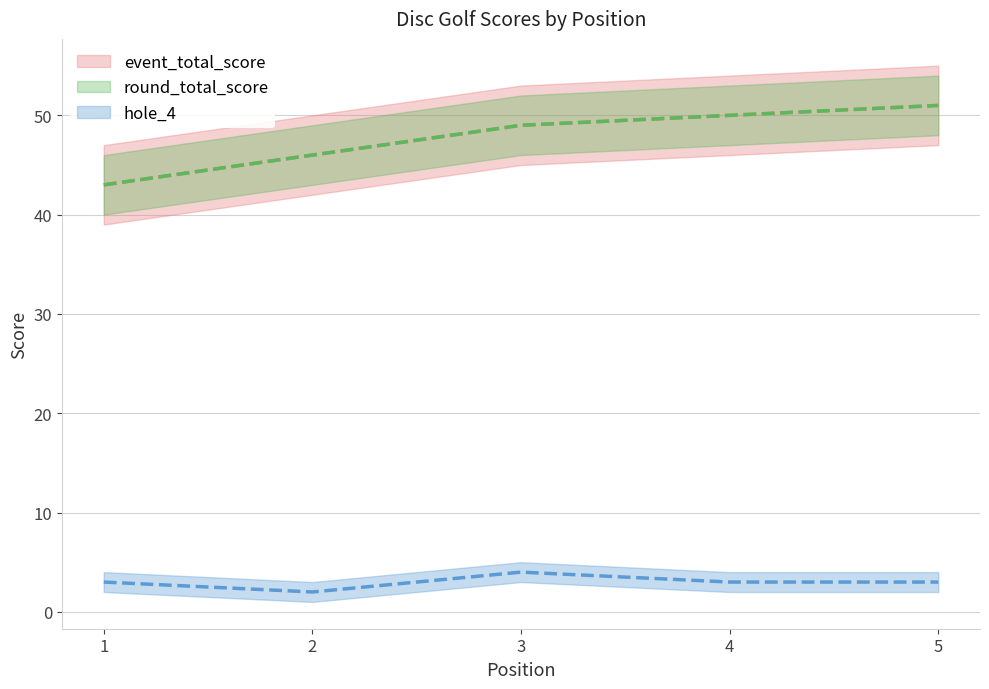

What is the spread (max minus min) of values at 1?

40